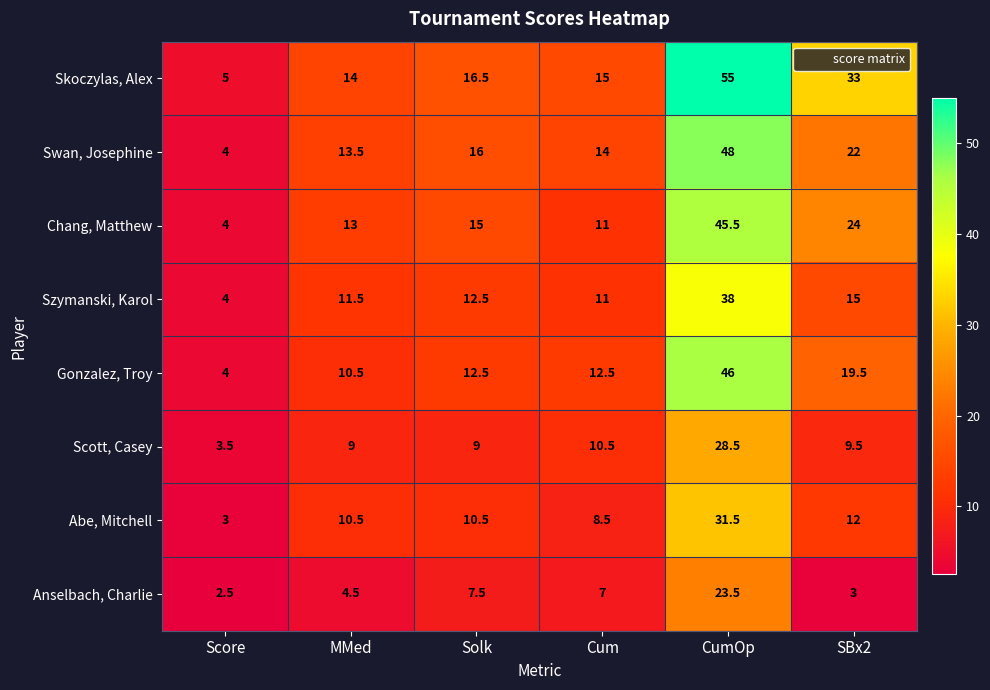

List the labels in order of Chang, Matthew value, smallest first.

Score, Cum, MMed, Solk, SBx2, CumOp